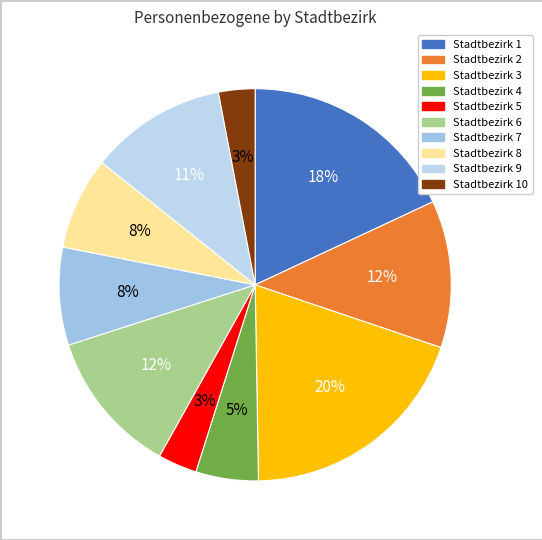

What is the smallest slice in the pie chart?

10